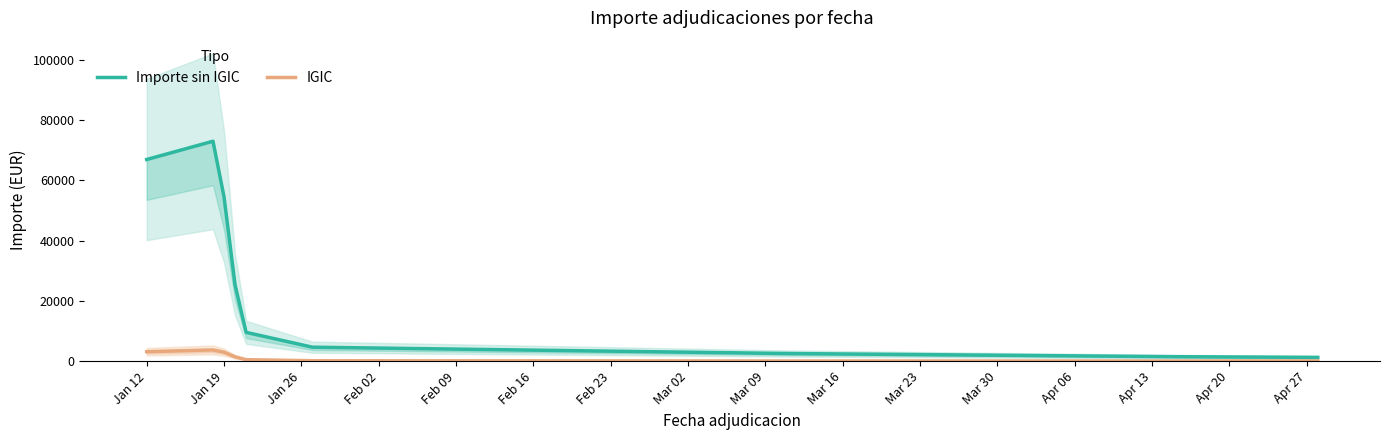

At how many categories does at least one series exceed 50058?

3